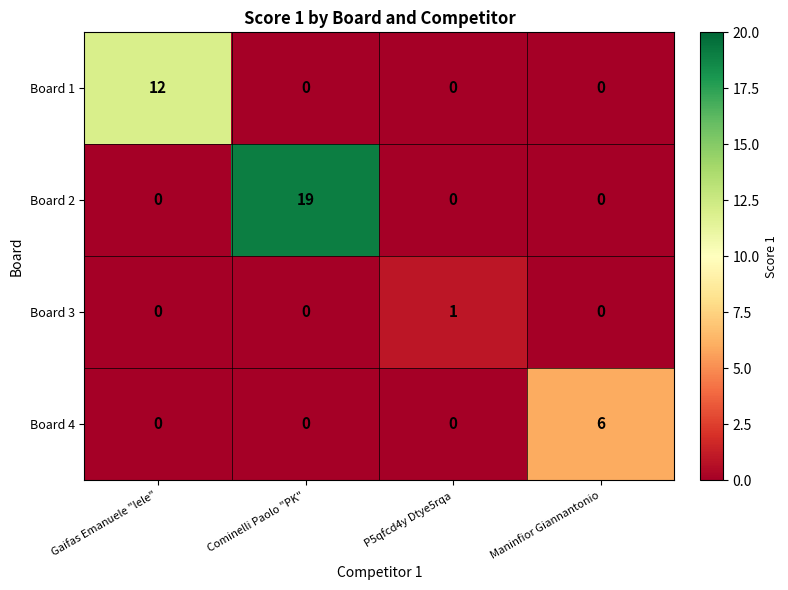

What is the greatest value displayed?

19